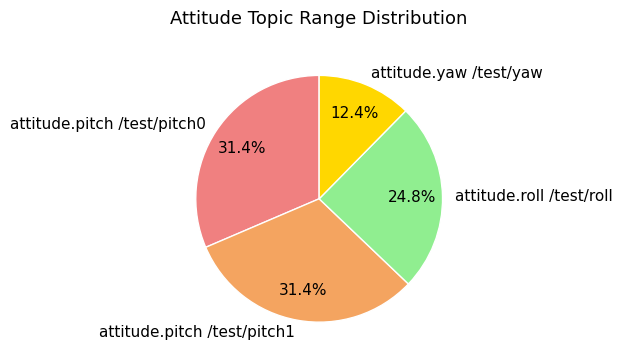

How many slices are in this pie chart?

4